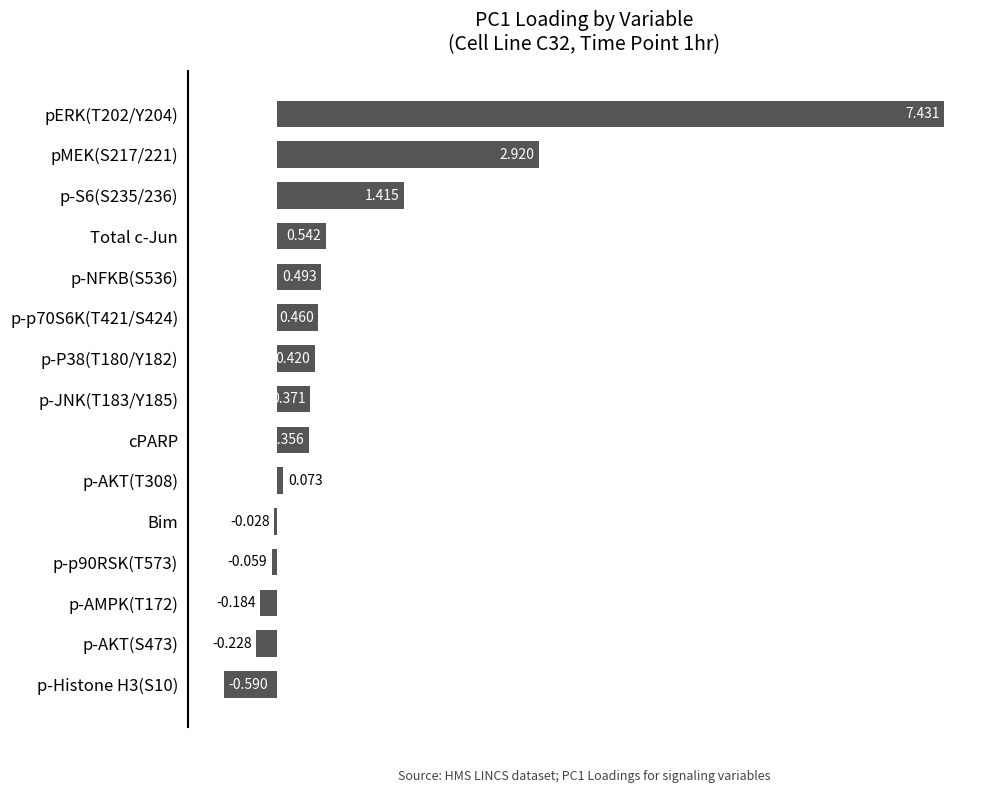

How many bars are there in total?

15